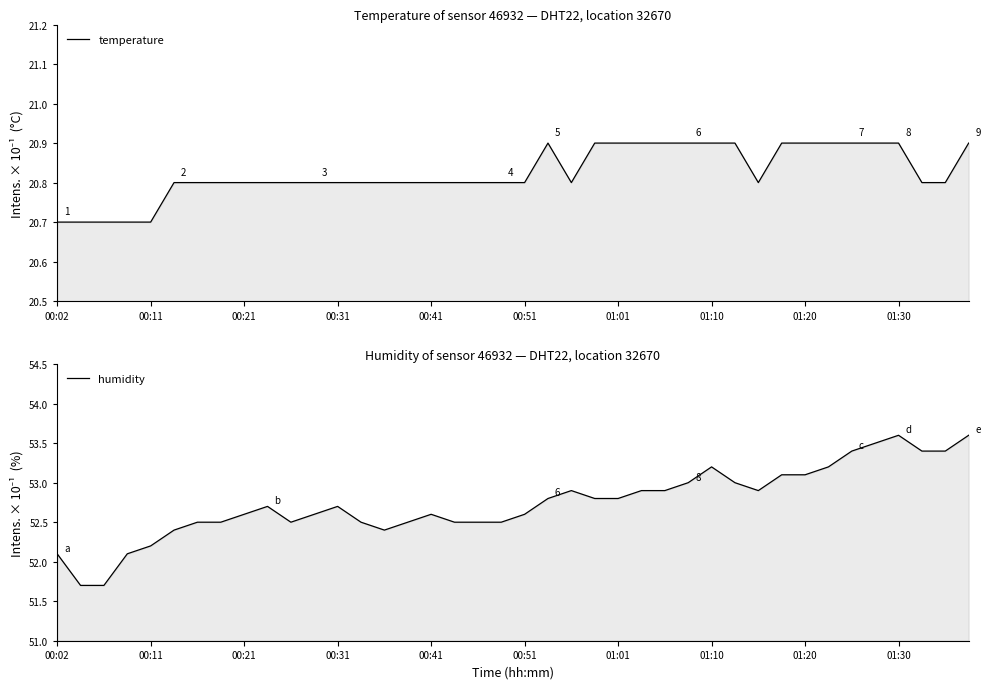

Rank the series at 27 from lowest to highest value.

temperature, humidity